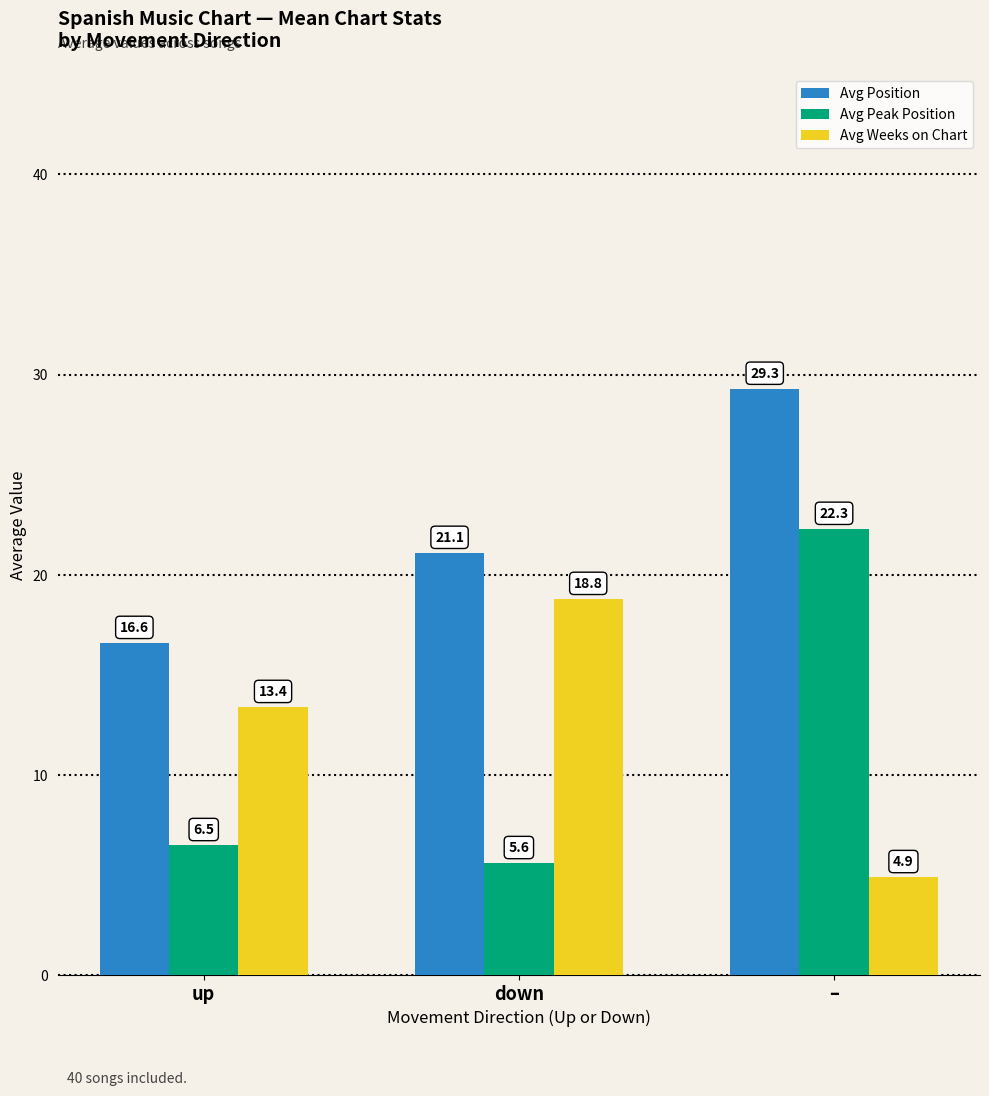

What is the value of the Avg Peak Position bar at the 1st from the left?

6.5